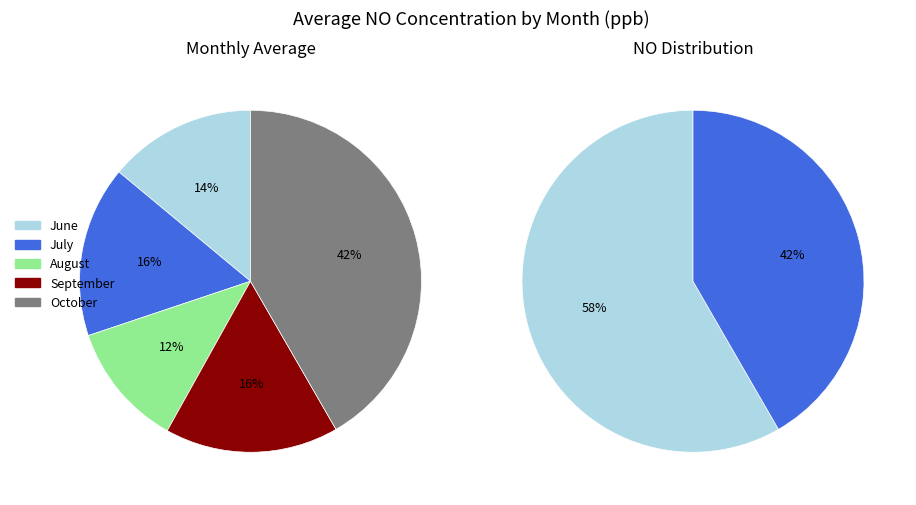

Approximately how many times larger is the value at July compared to September?

1.0